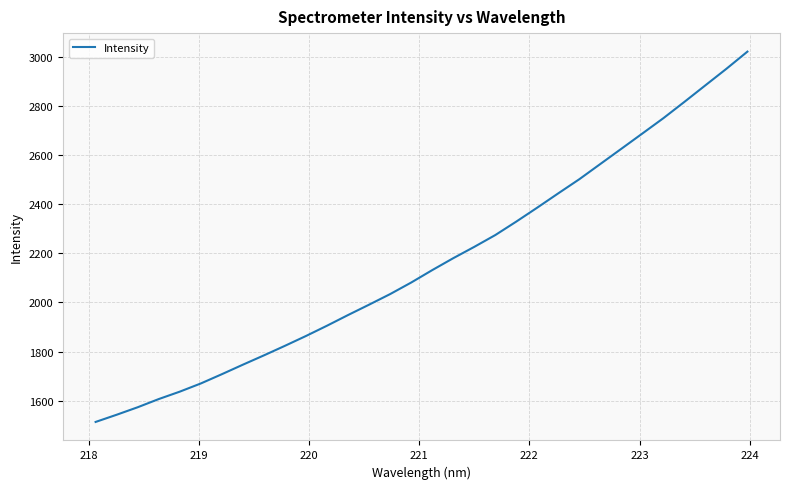

What is the greatest value displayed?

3021.9